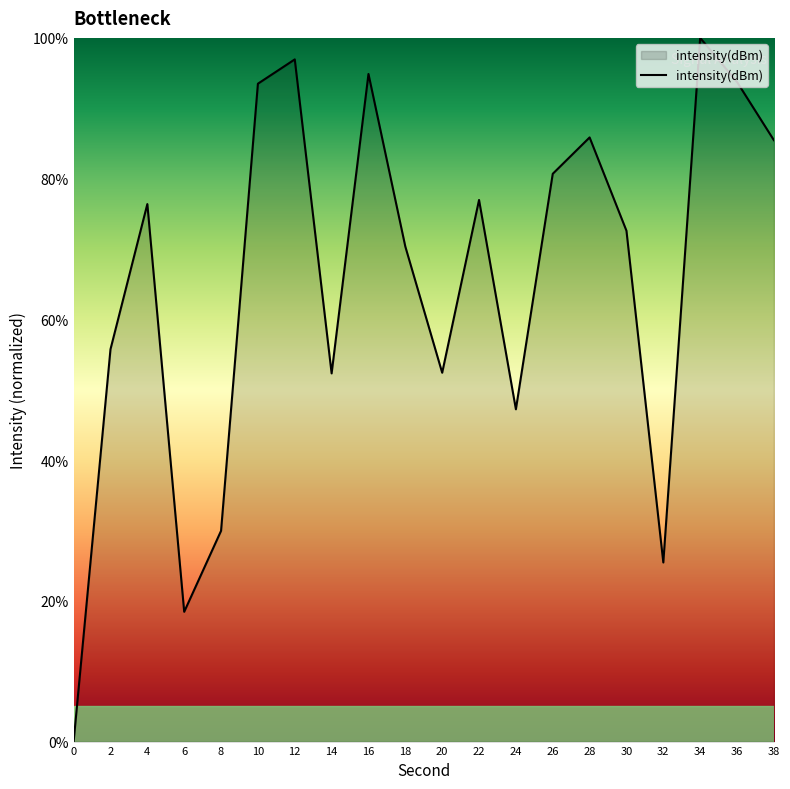

At which category does the data reach its first local valley?

6